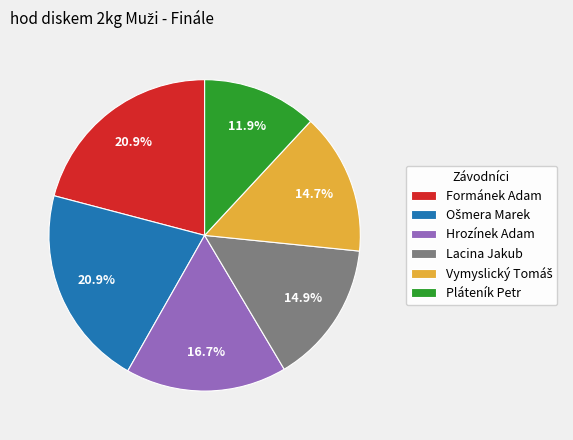

Which slice is the smallest?

Pláteník Petr